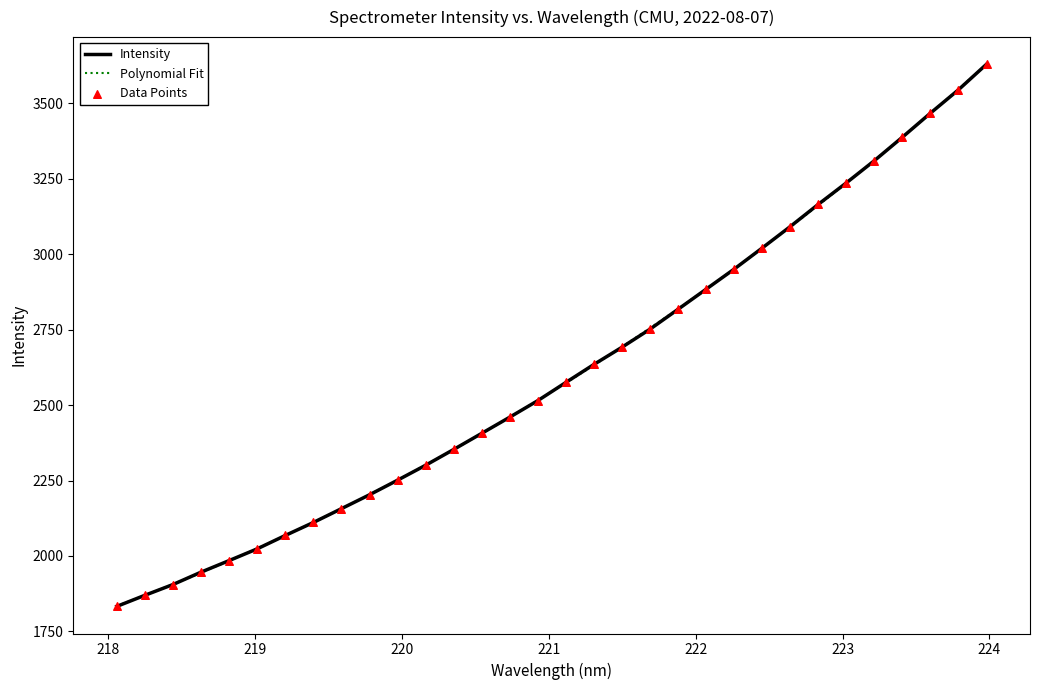

Which series has the largest range (max minus min)?

Intensity